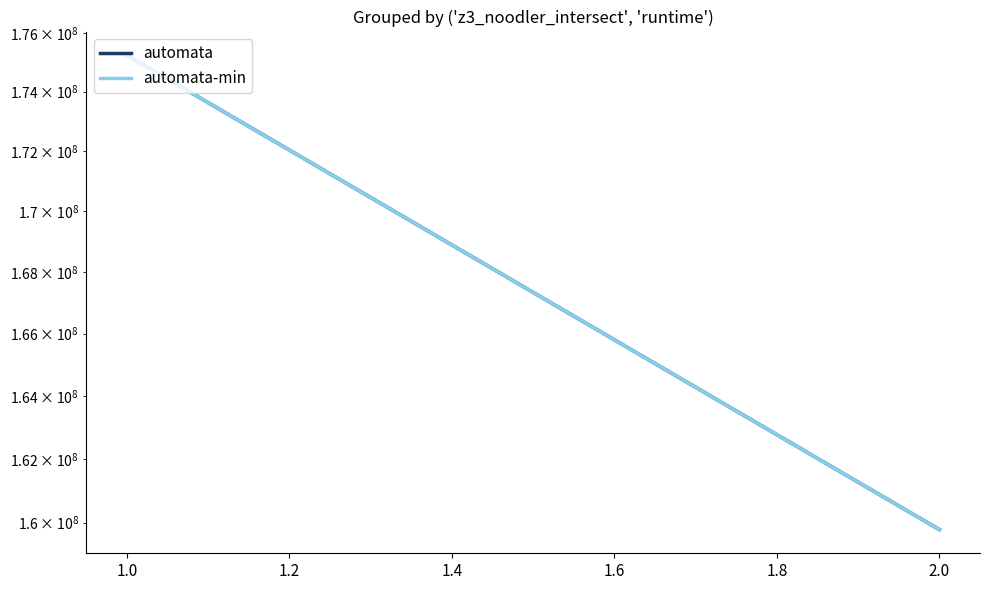

What are all the series names shown in the legend?

automata, automata-min